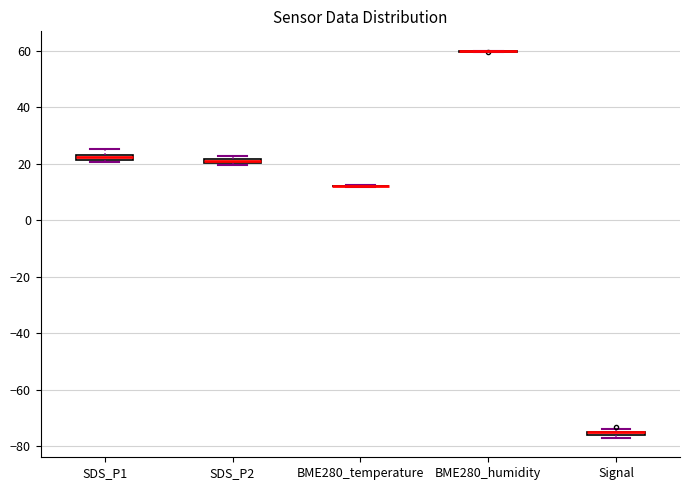

Where is the lower edge of the box for SDS_P1 on the y-axis? The values are not printed on the chart, so give them approximately, as read against the axis.

22